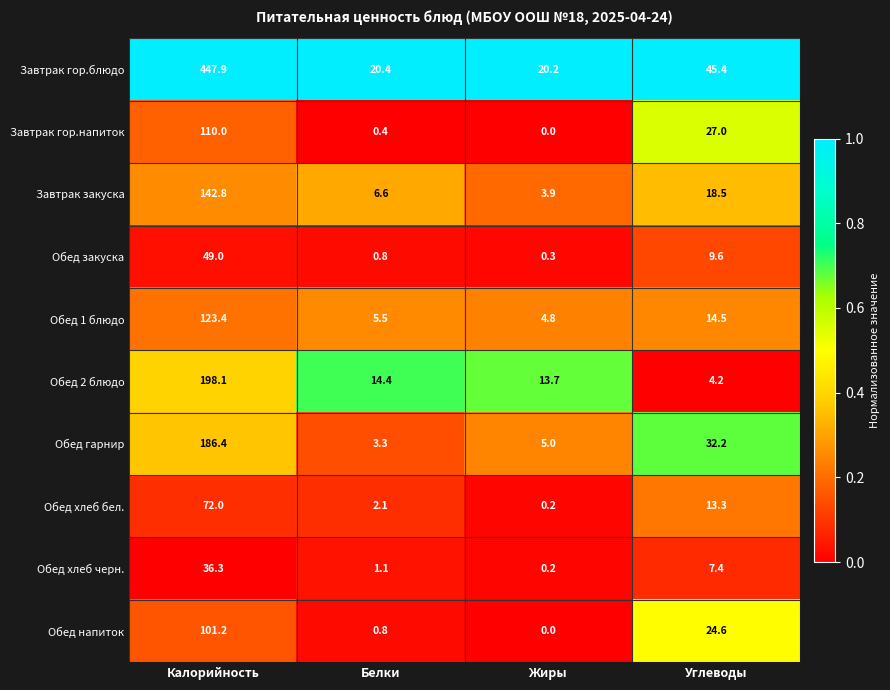

What is the maximum value for Обед 1 блюдо?

123.4